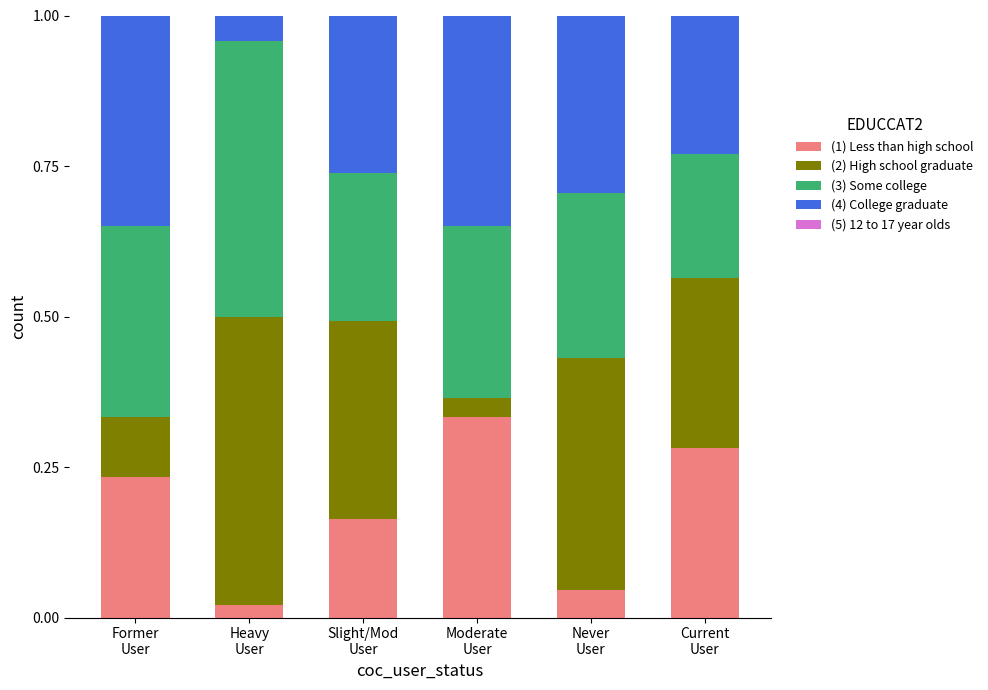

Does the chart contain stacked bars?

Yes